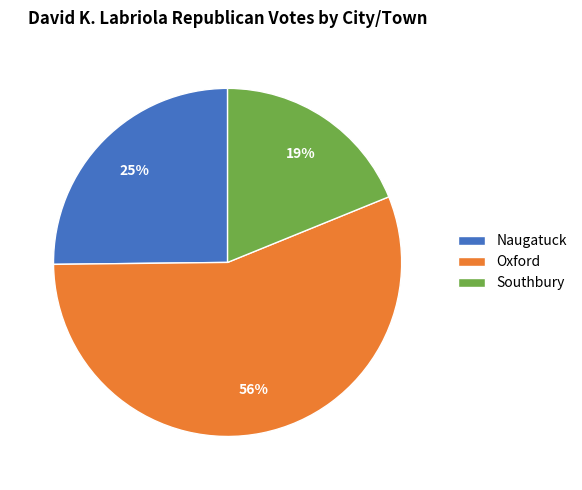

Which slice is the smallest?

Southbury